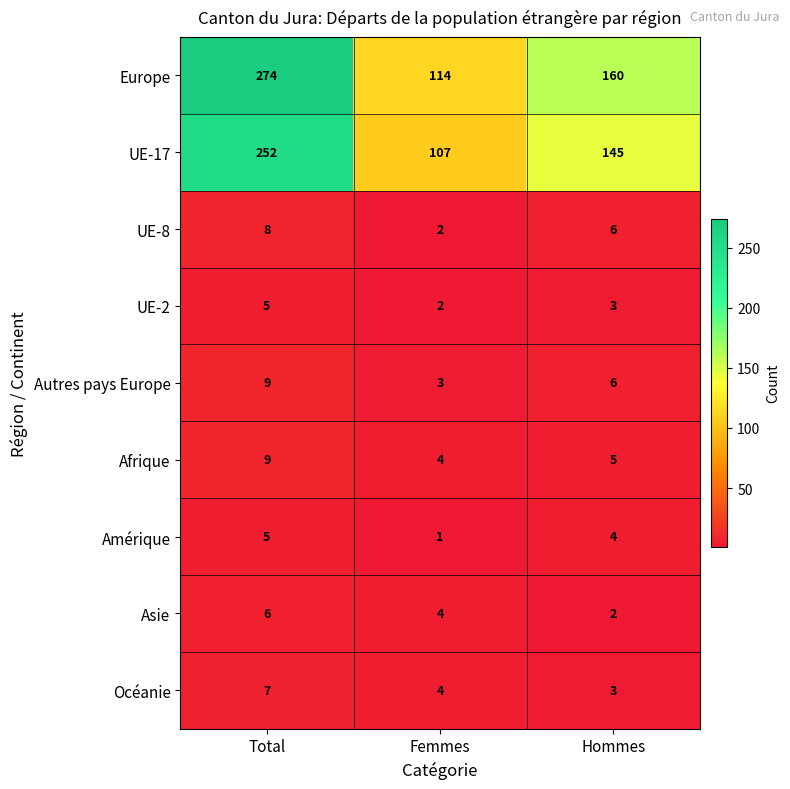

At which label does Asie first exceed 4?

Total